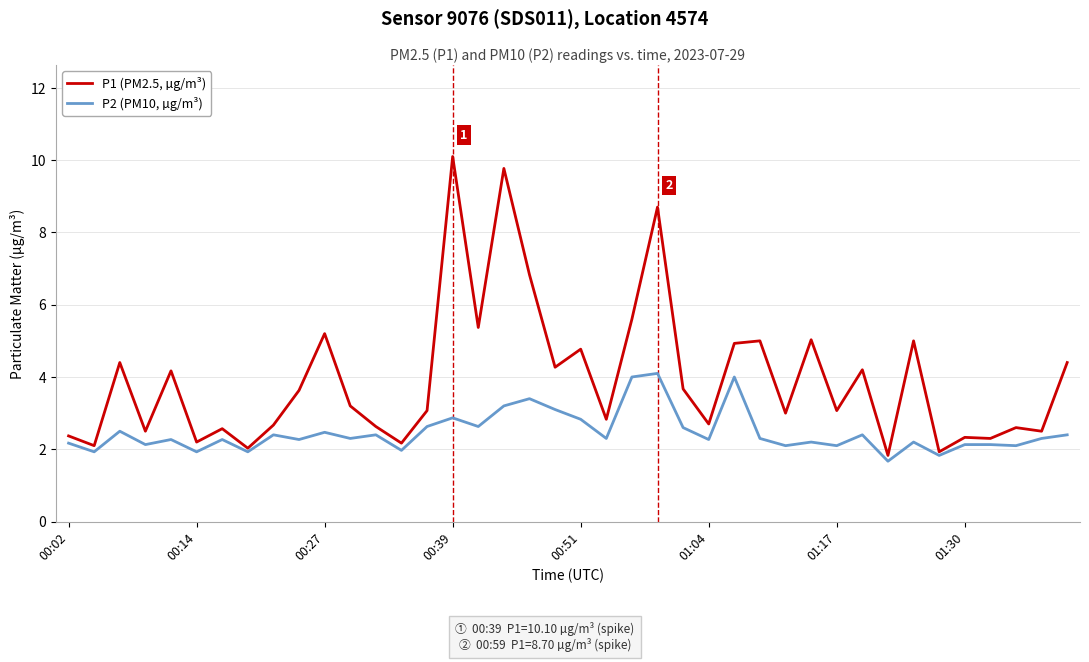

Which series has the widest spread of values?

P1 (PM2.5, µg/m³)